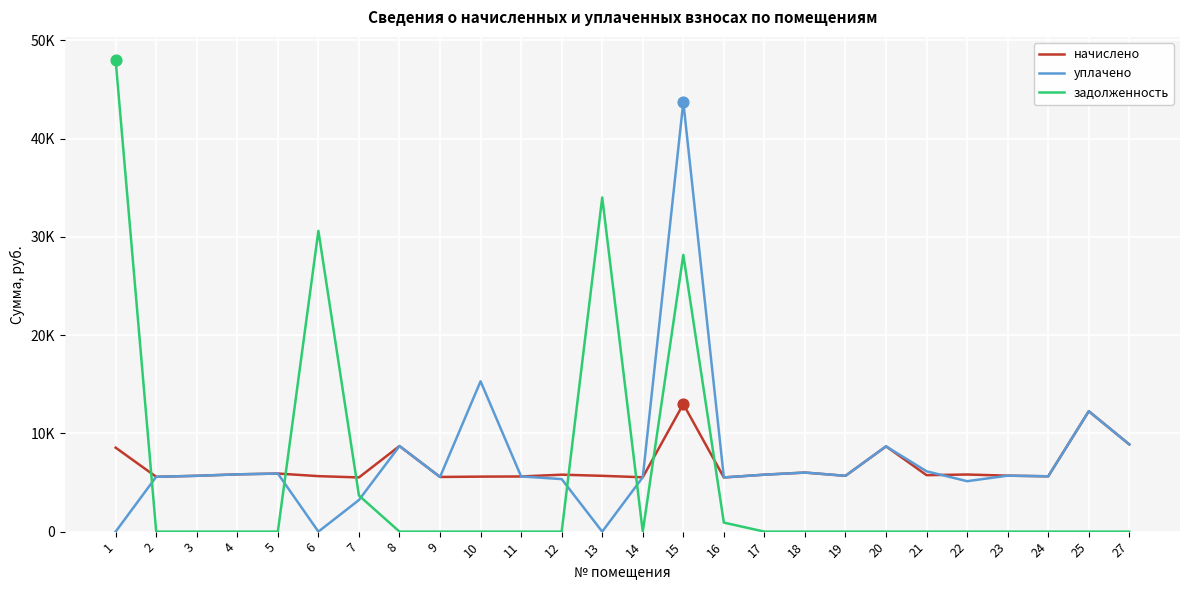

At how many categories does at least one series exceed 9509?

6